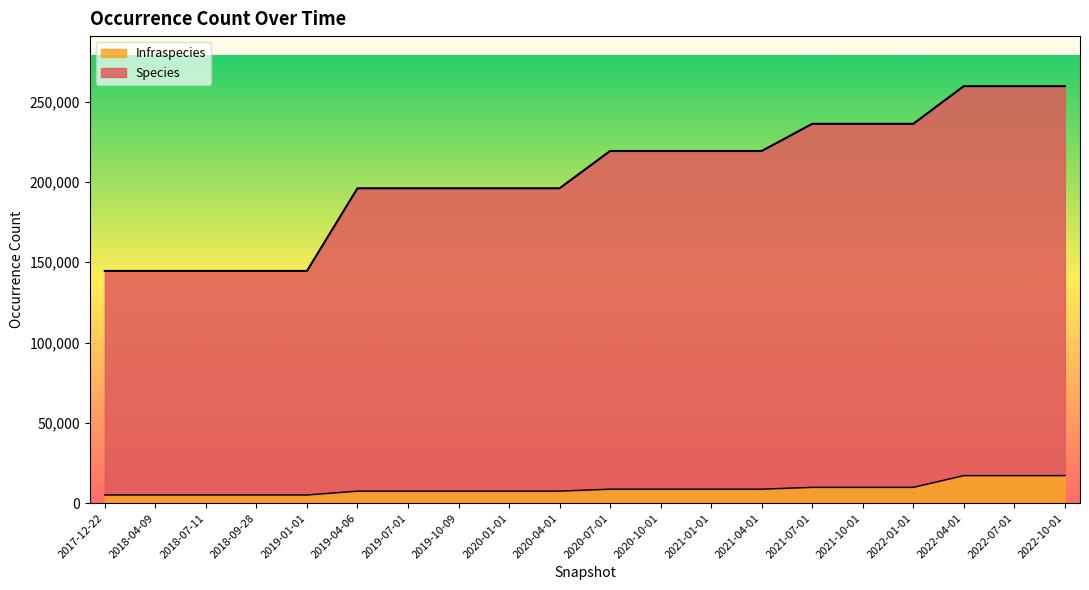

What is the minimum value for Infraspecies?

5127